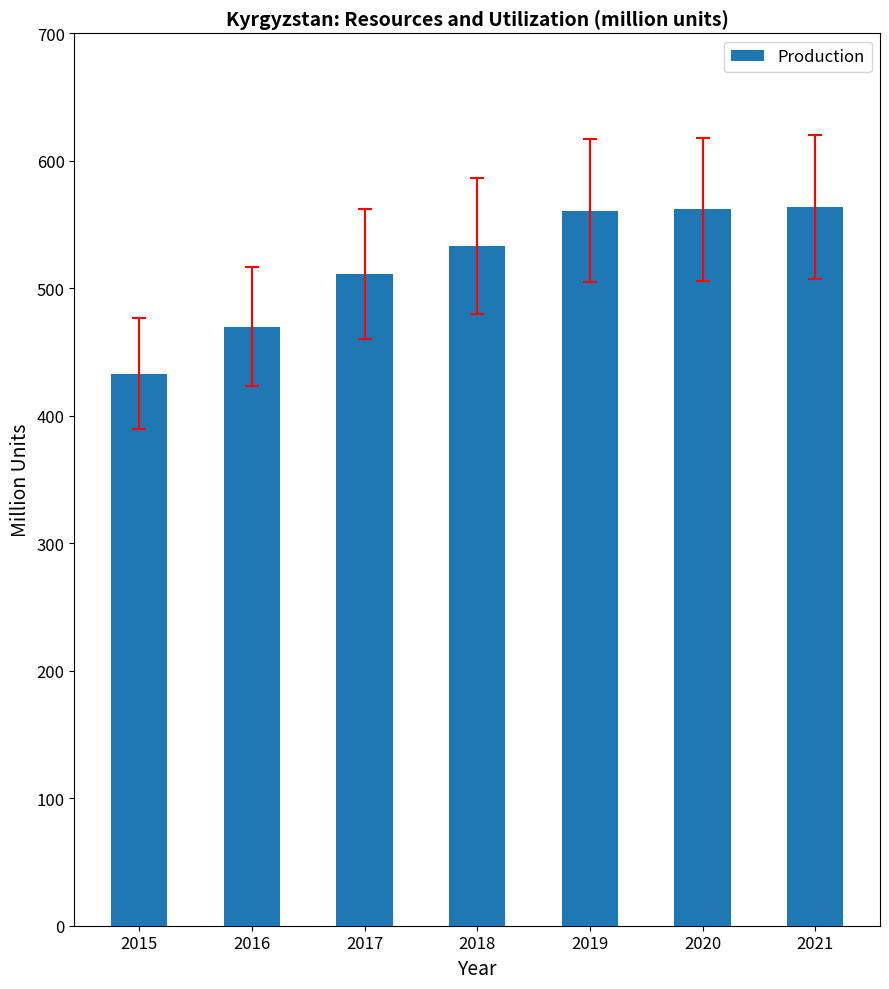

How many data points are less than 533?

3